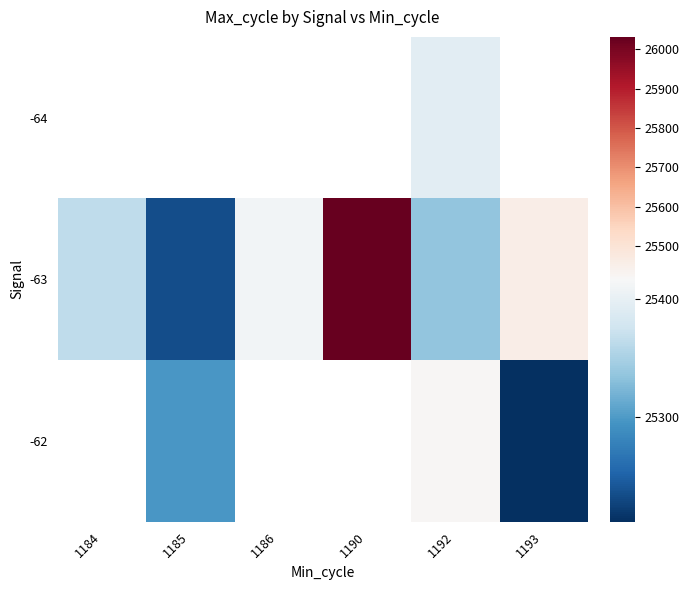

The value of -63 at 1186 is 7825.7. True or false?

False